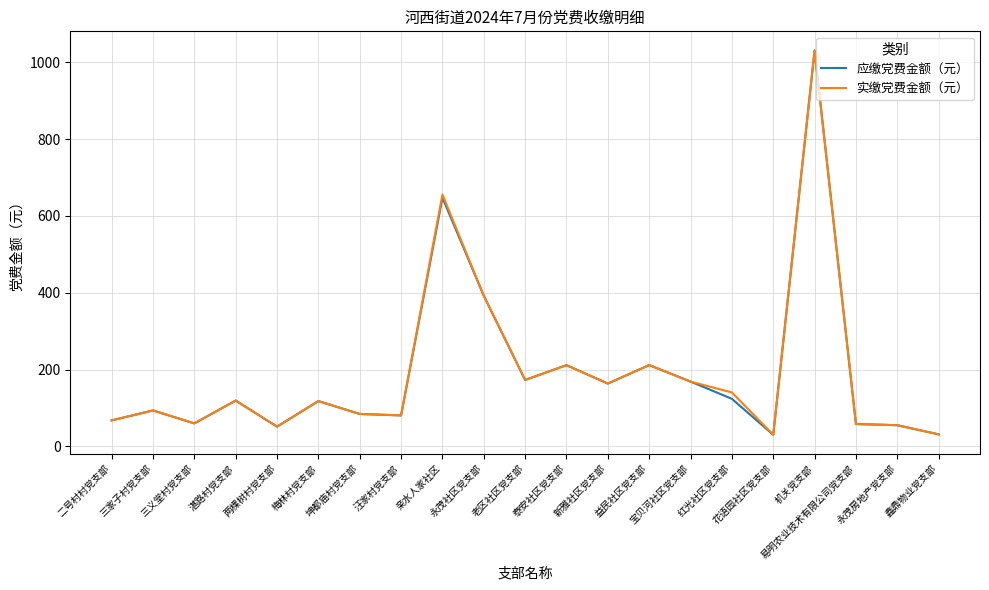

The value of 应缴党费金额（元） at 汪家村党支部 is 80.5. True or false?

True